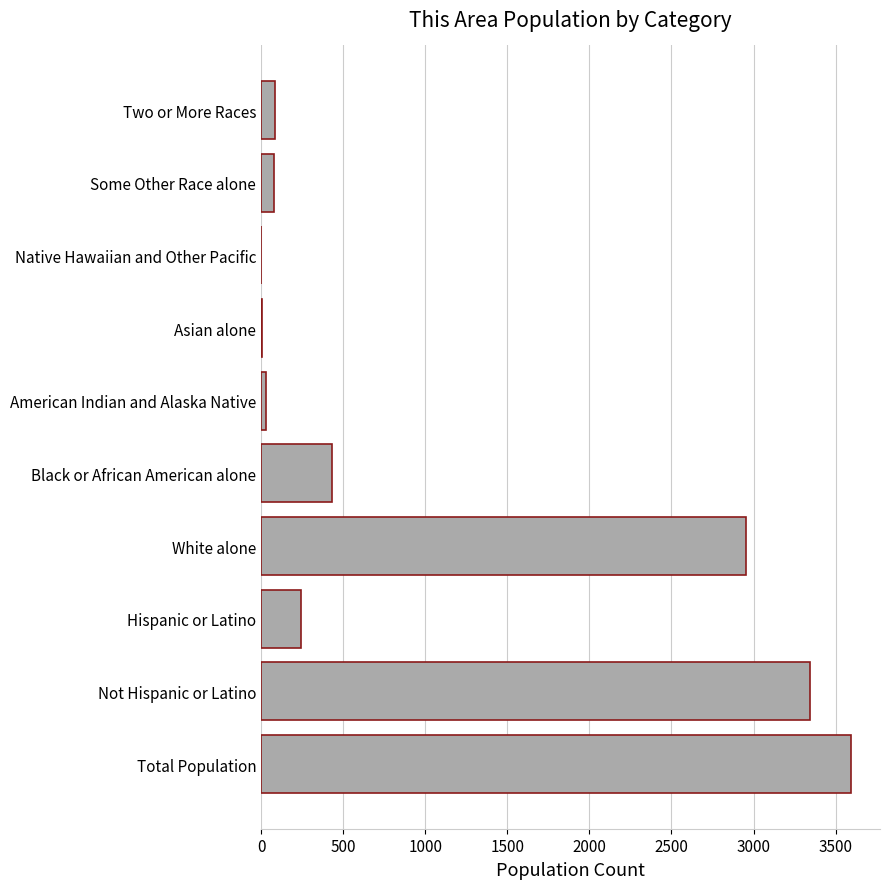

Which has a higher value, Not Hispanic or Latino or Some Other Race alone?

Not Hispanic or Latino